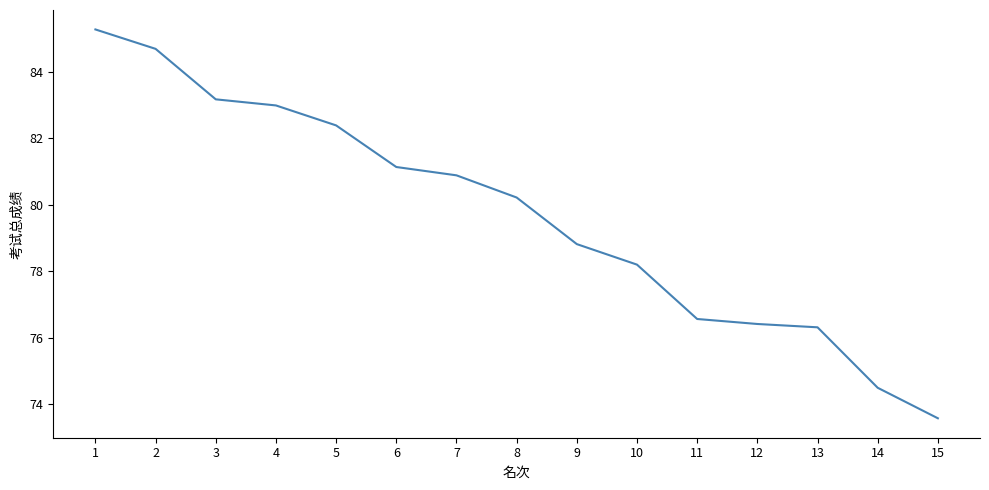

What is the greatest value displayed?

85.3